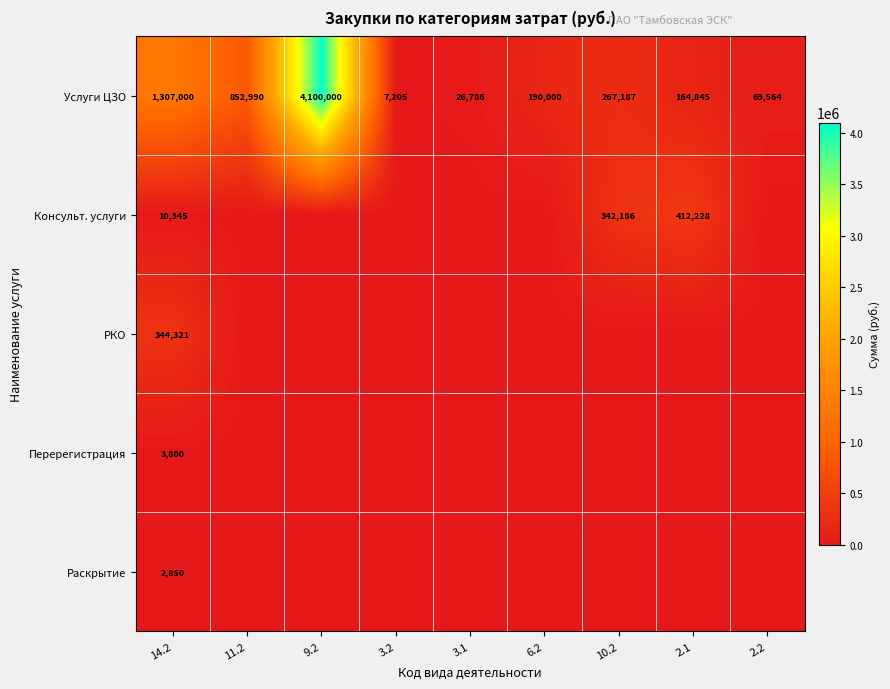

True or false: Консульт. услуги has a value of 5679.2 at 14.2.

False